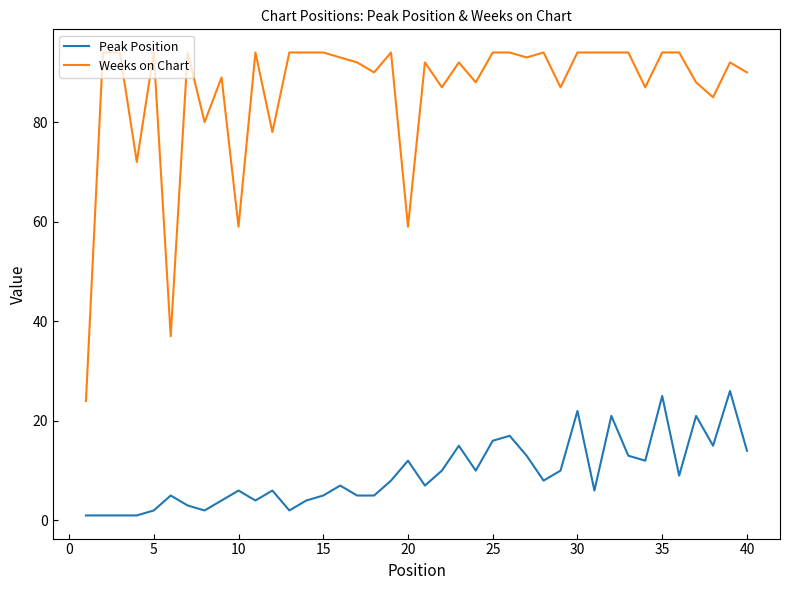

What is the greatest value displayed?

94